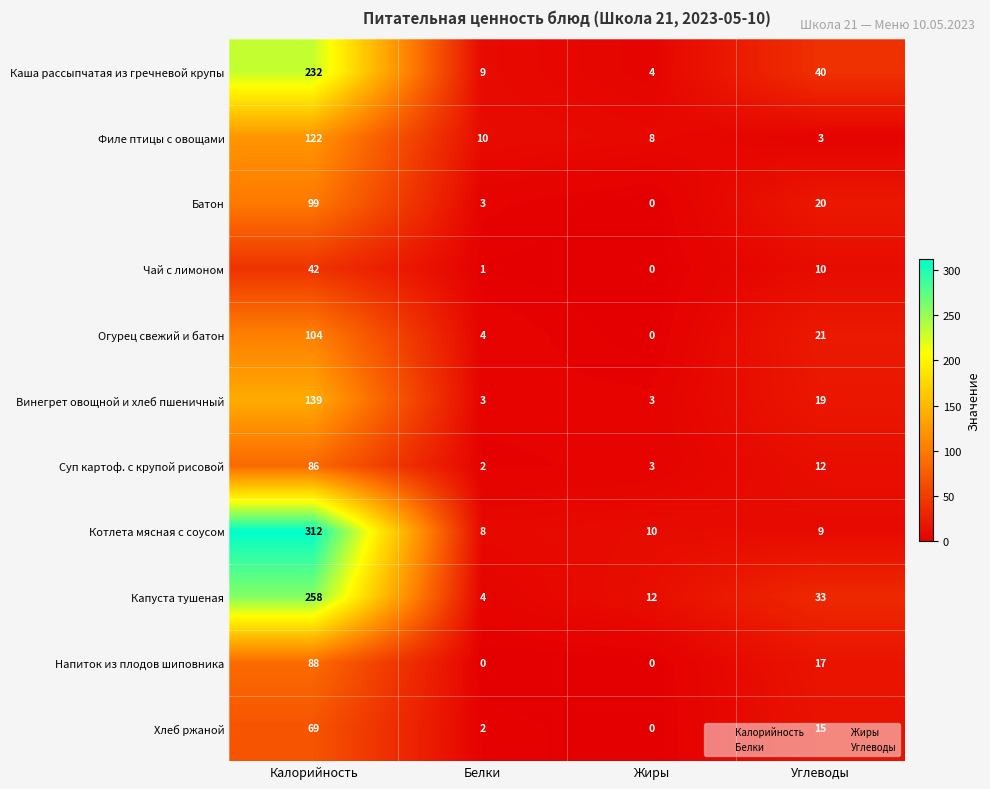

At which label does Огурец свежий и батон reach its minimum?

Жиры